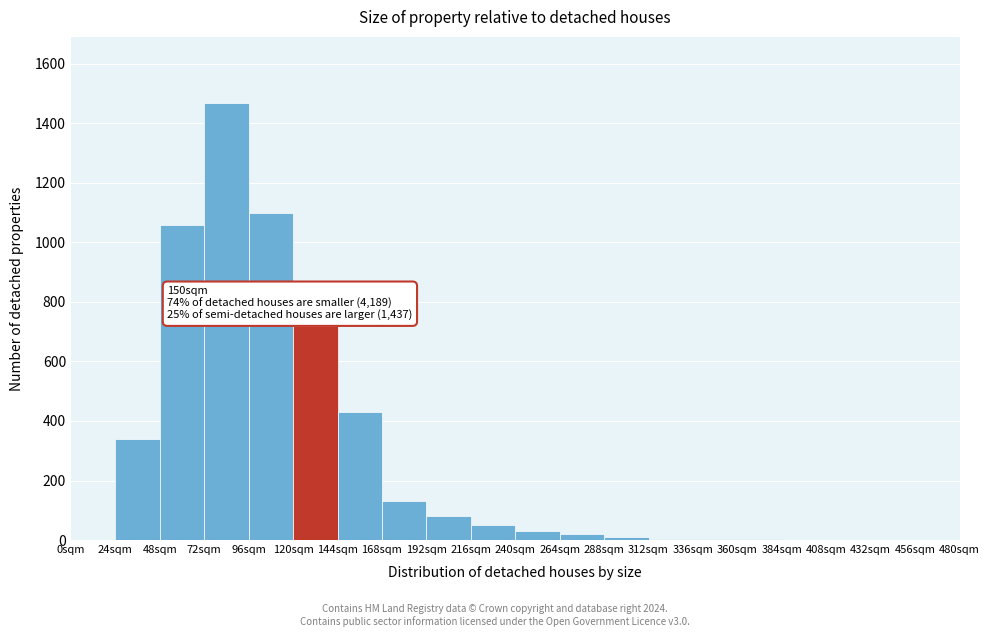

Which range on the x-axis has the tallest bar?

72 to 96